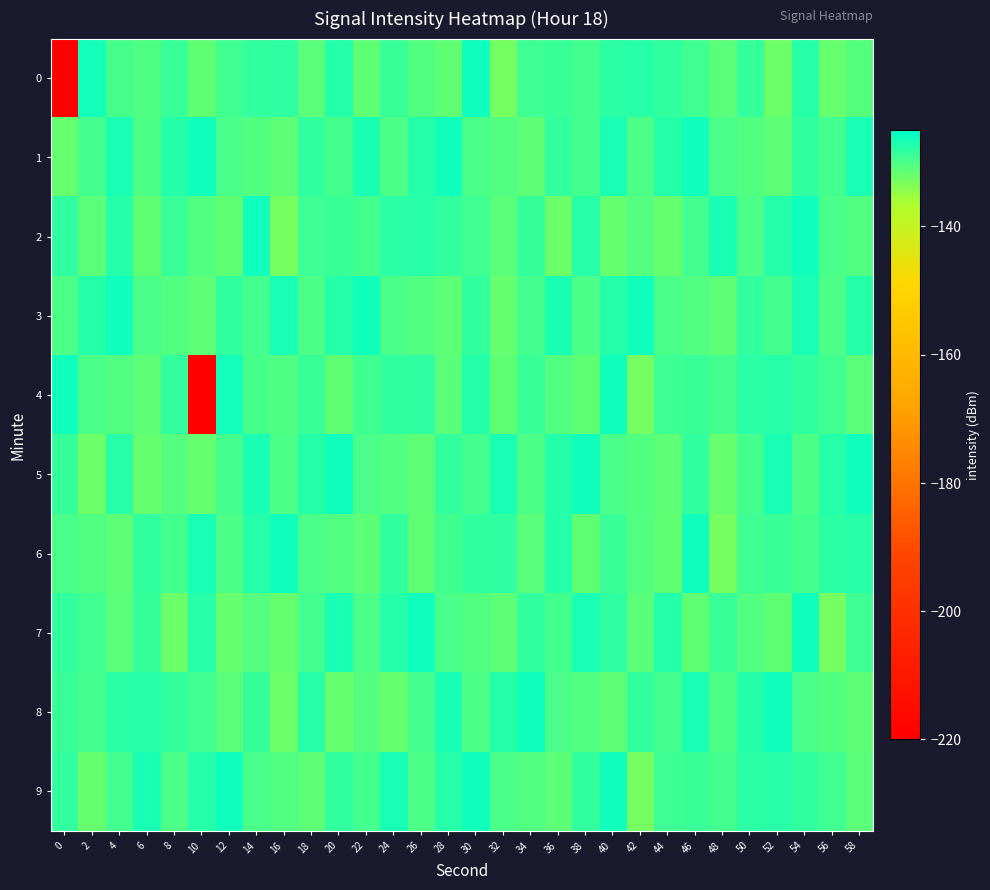

Which series changed the most between 38 and 46?

6